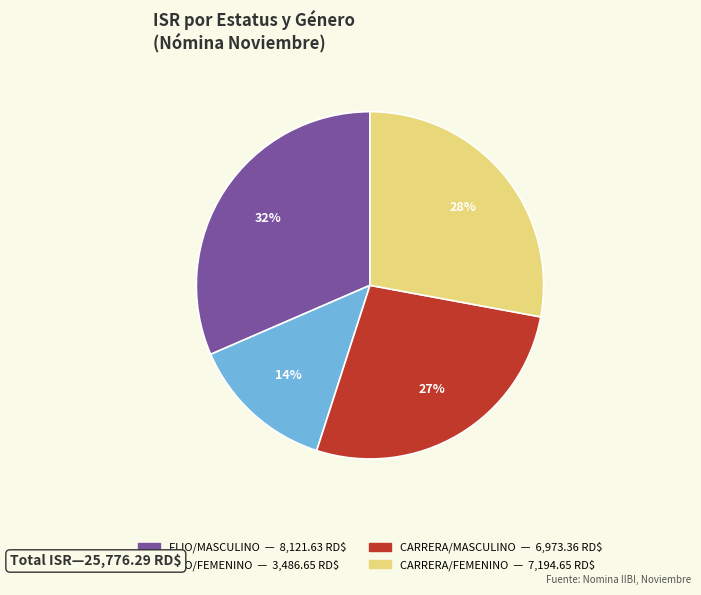

Is there a majority slice in this chart?

No